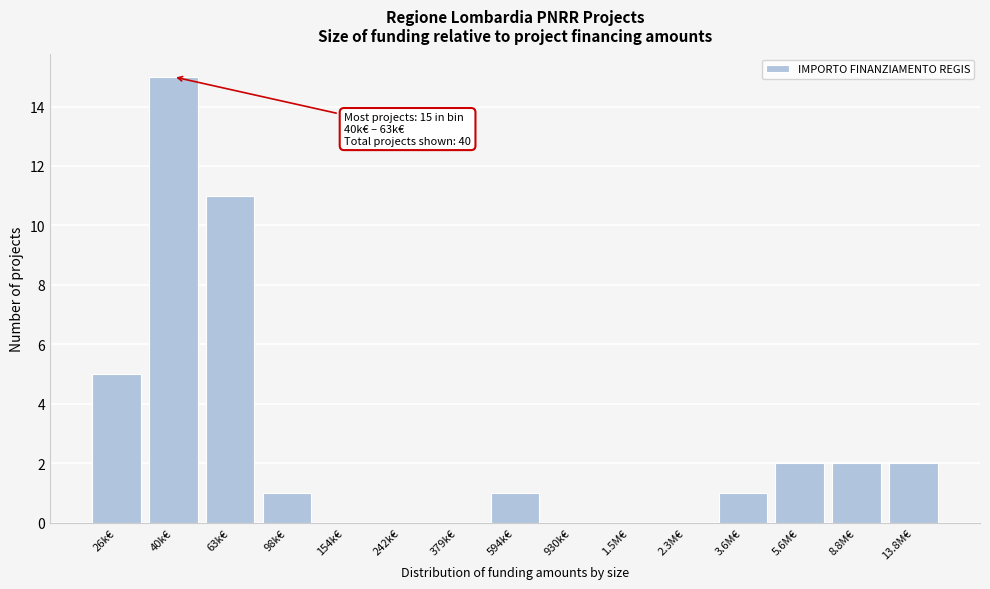

Reading right to left, extract all data points from this chart.

13.8M€=2	8.8M€=2	5.6M€=2	3.6M€=1	2.3M€=0	1.5M€=0	930k€=0	594k€=1	379k€=0	242k€=0	154k€=0	98k€=1	63k€=11	40k€=15	26k€=5